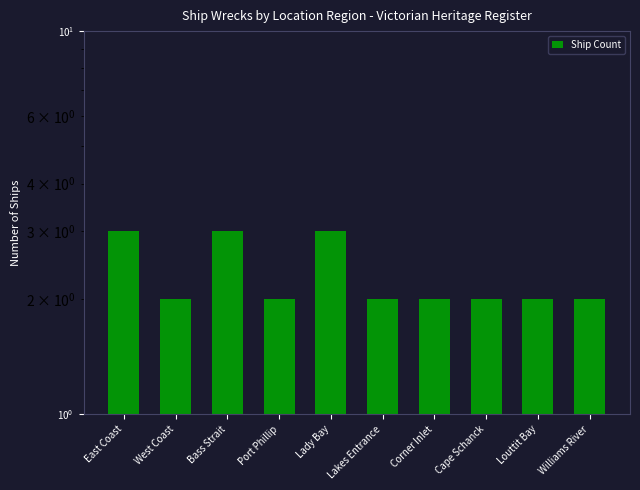

What is the change in value from West Coast to Bass Strait?

+1